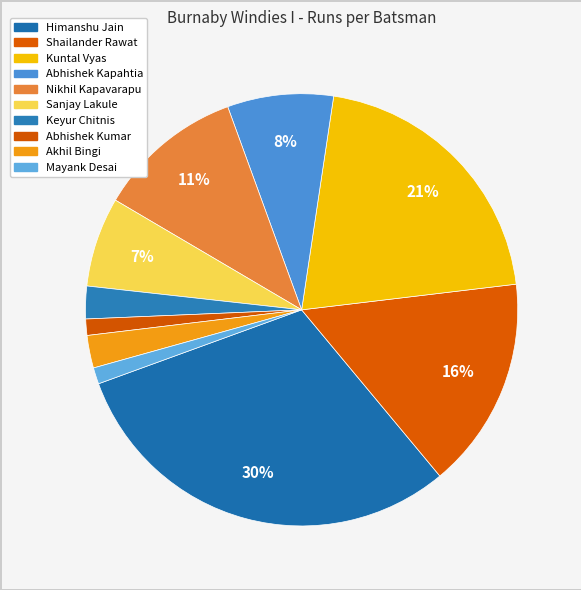

How many slices are in this pie chart?

10